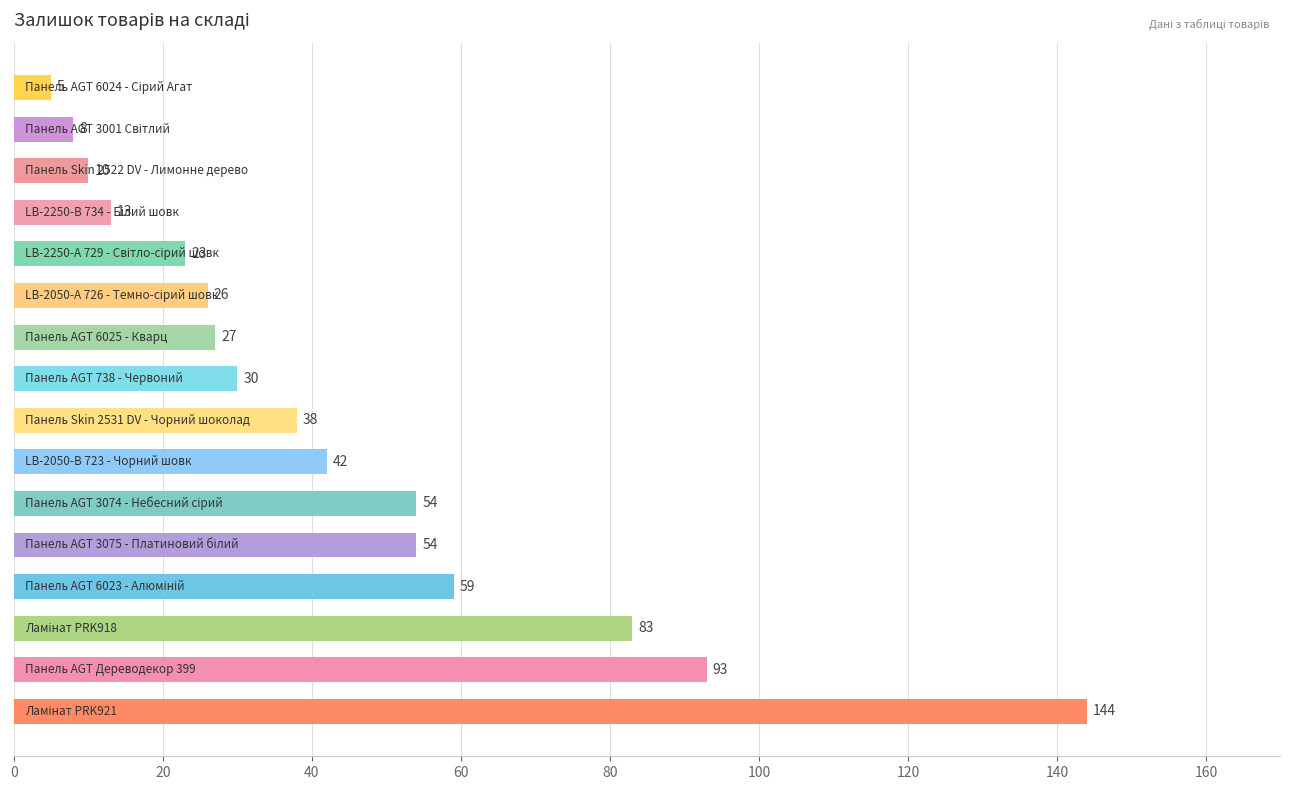

Reading bottom to top, extract all data points from this chart.

144	93	83	59	54	54	42	38	30	27	26	23	13	10	8	5